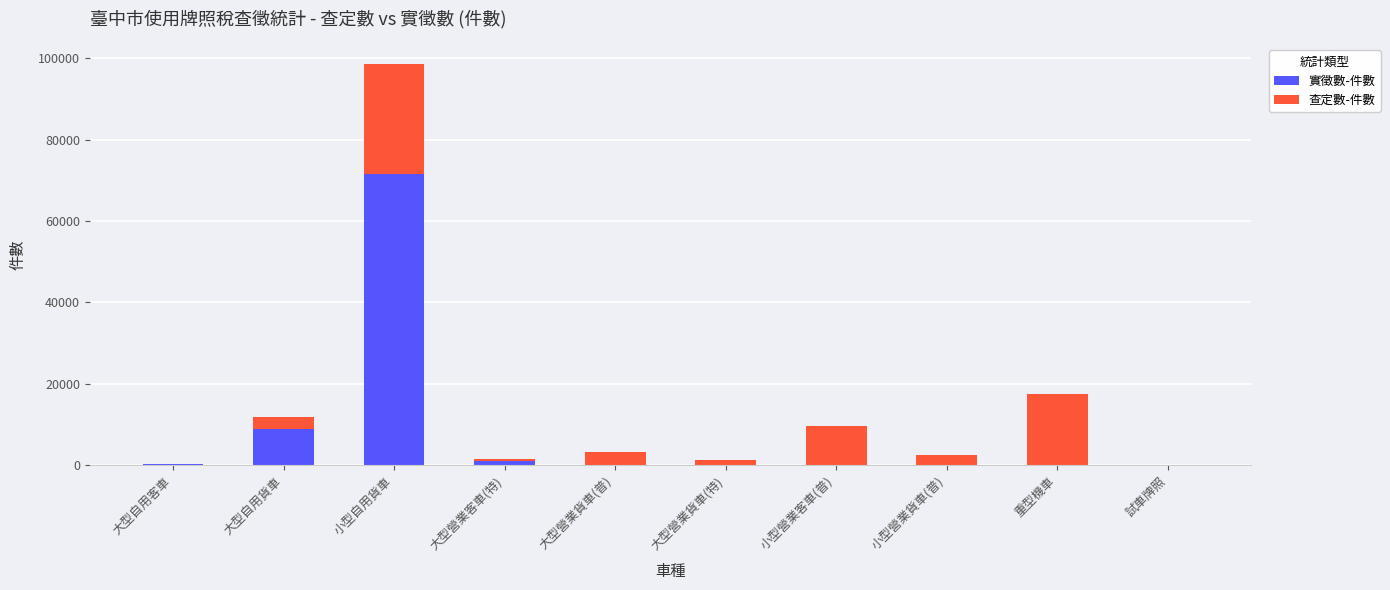

True or false: 實徵數-件數 has a value of 8980 at 大型自用貨車.

True